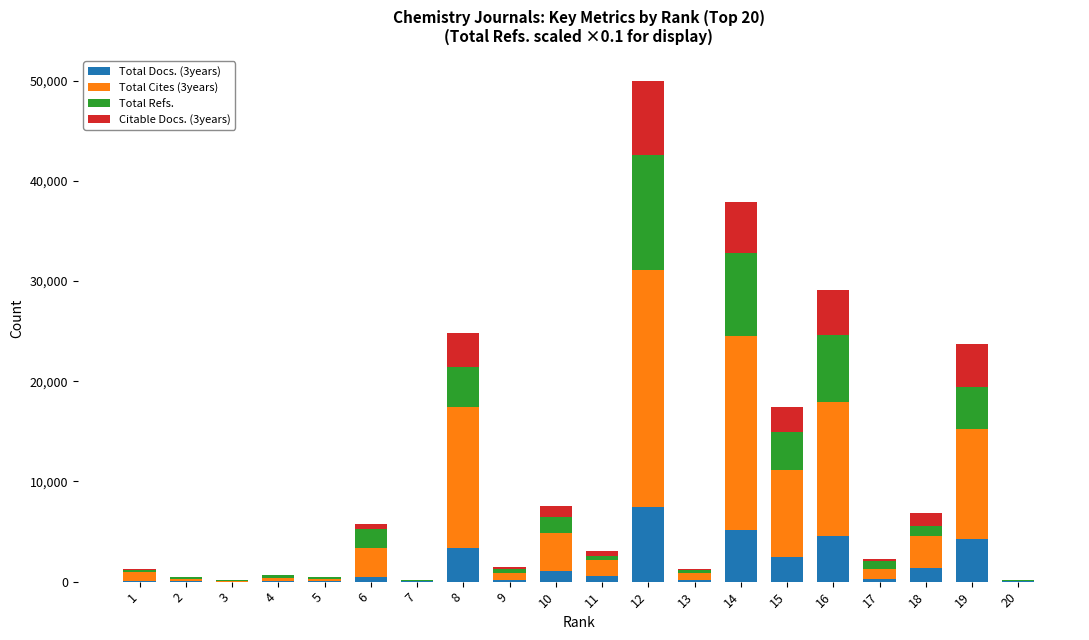

At which category is the sum across all series the highest?

12